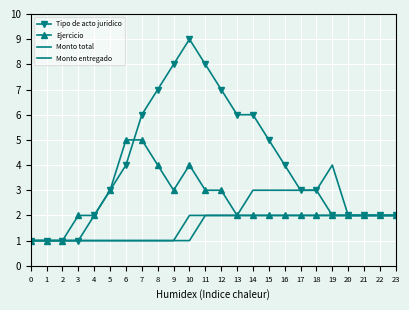

What is the spread (max minus min) of values at 10?

8